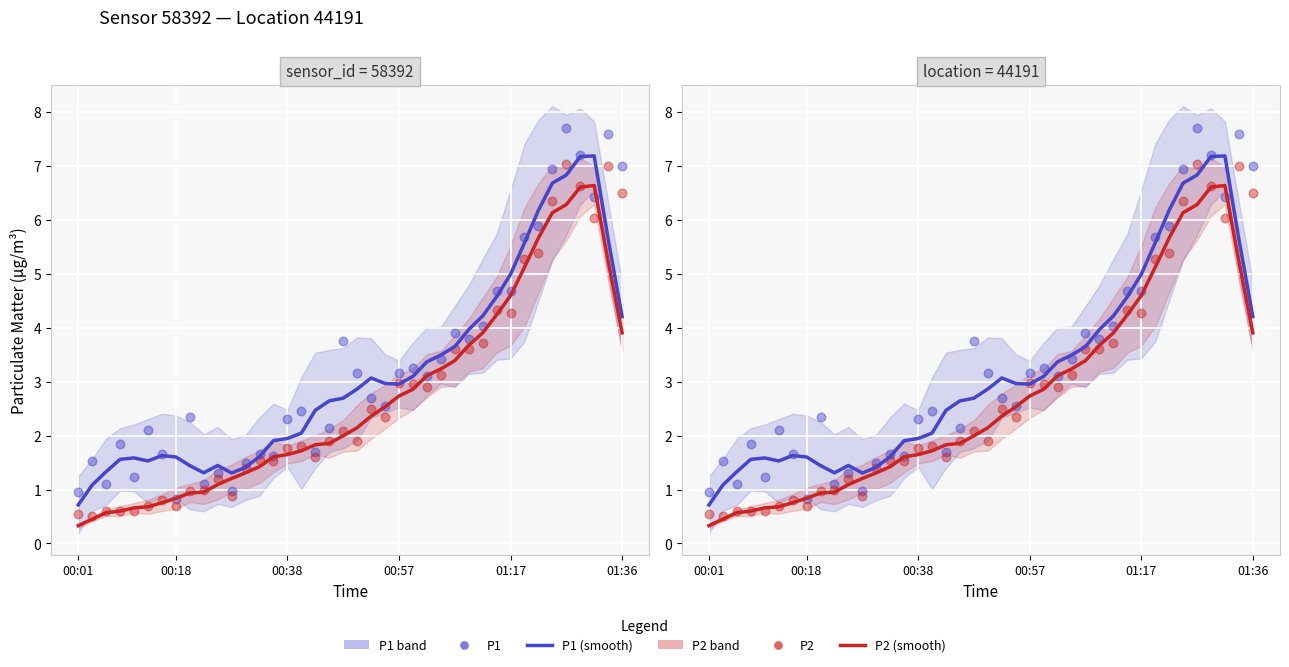

At how many categories does at least one series exceed 5?

8